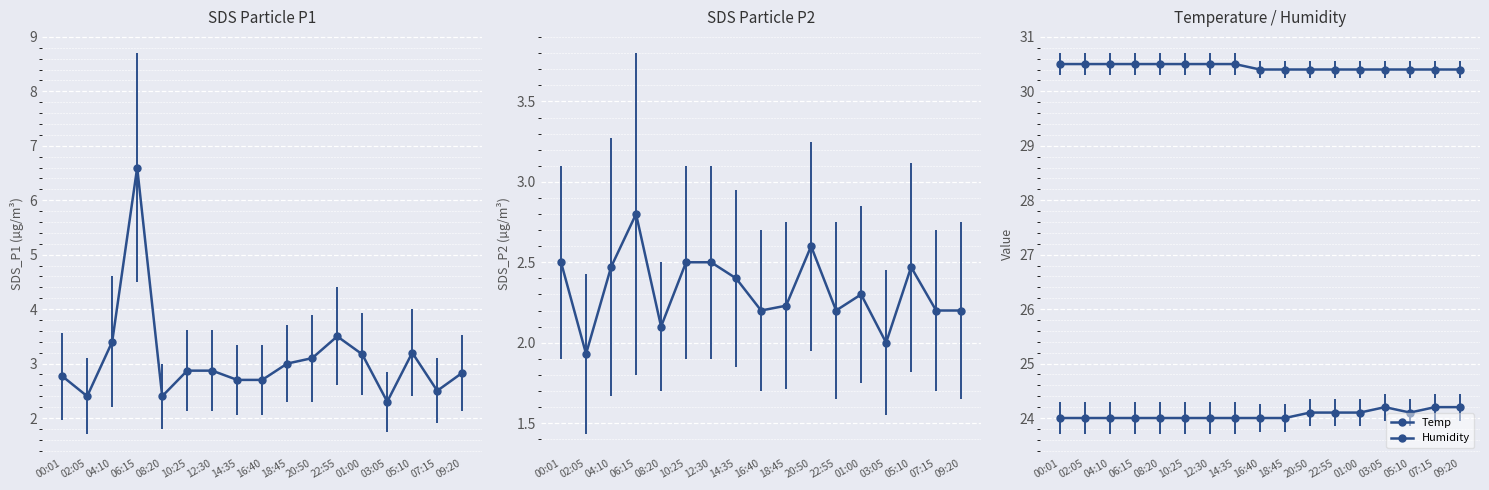

What is the value of the Temp point at the 16th from the left?

30.4